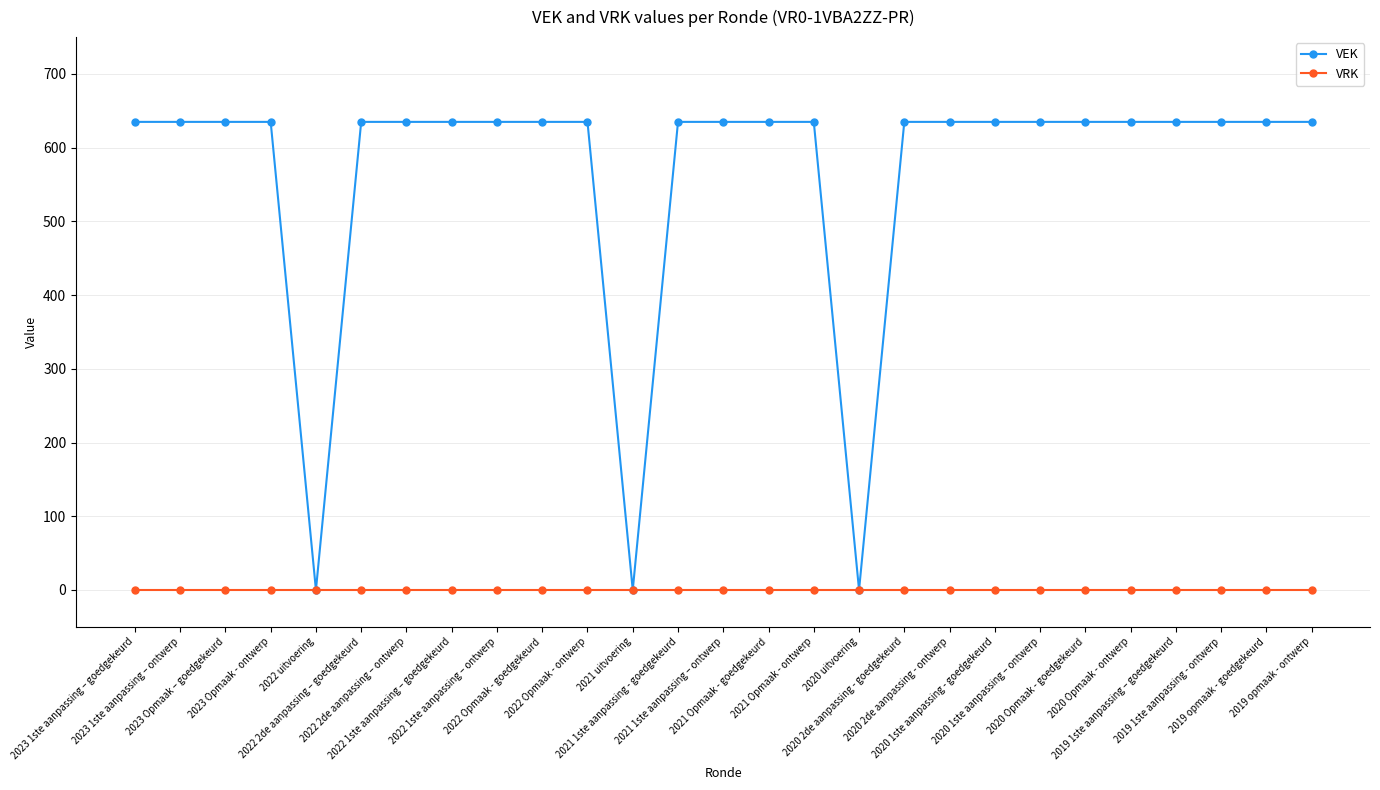

What is the greatest value displayed?

635